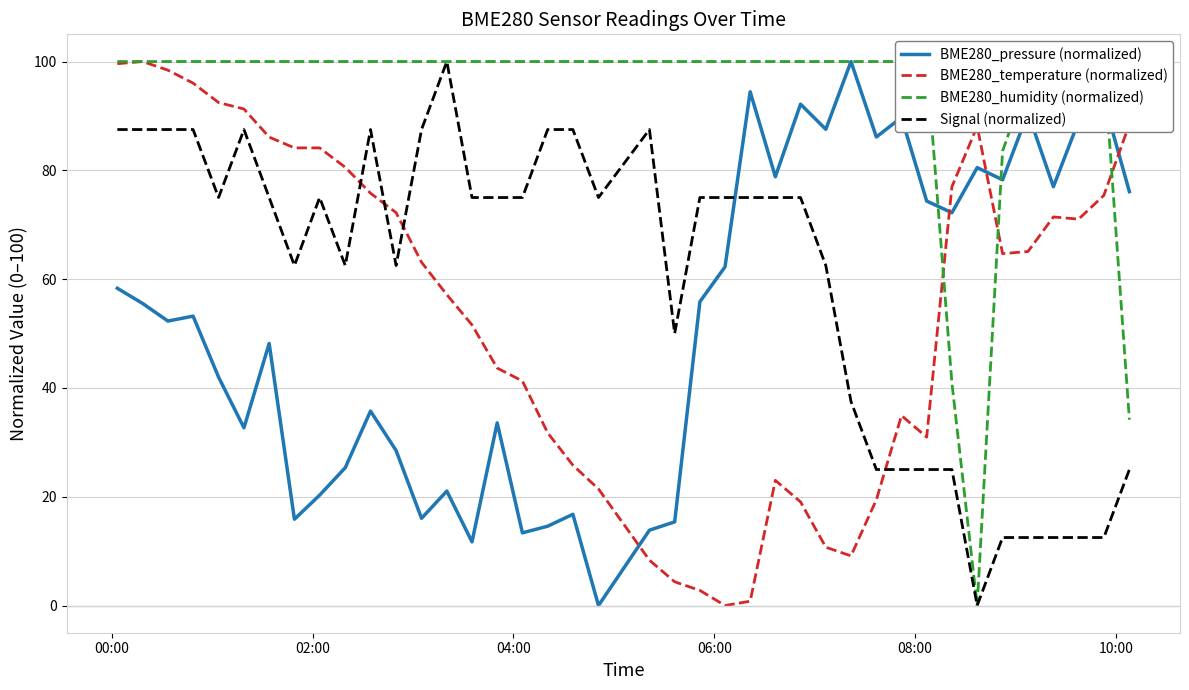

True or false: BME280_pressure (normalized) has more than 0 points higher than both neighbors.

True